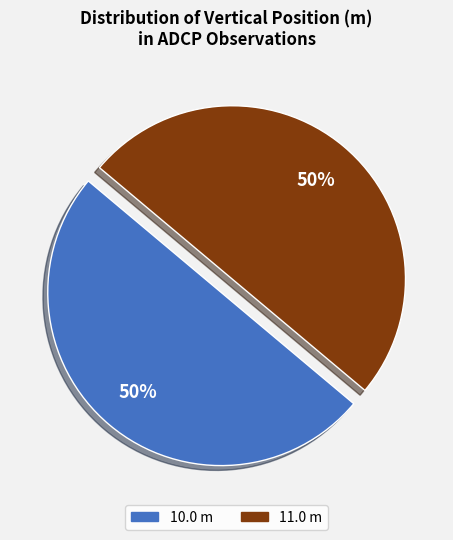

To the nearest percent, what is the difference between the 10.0 and 11.0 slice percentages?

0%